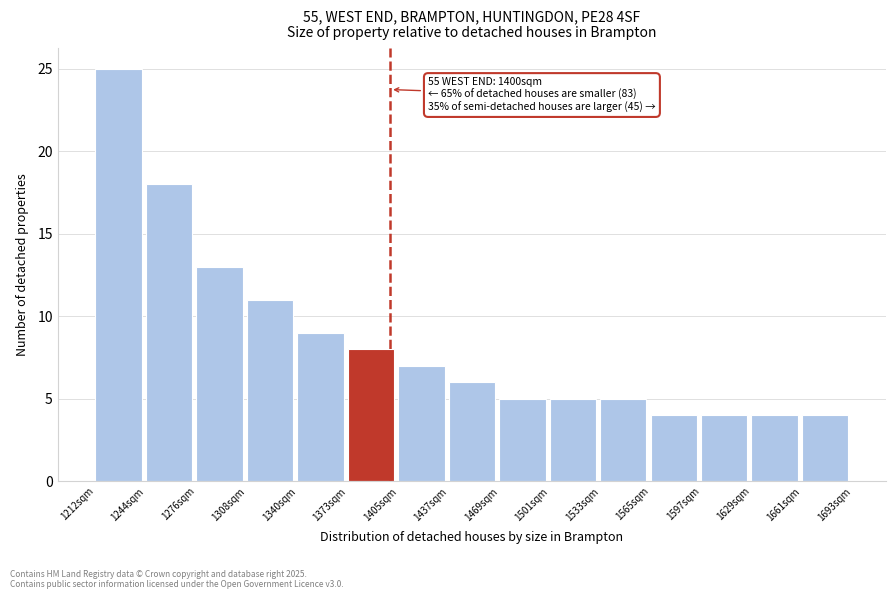

Over which range of the x-axis is the bar tallest?

1215 to 1245